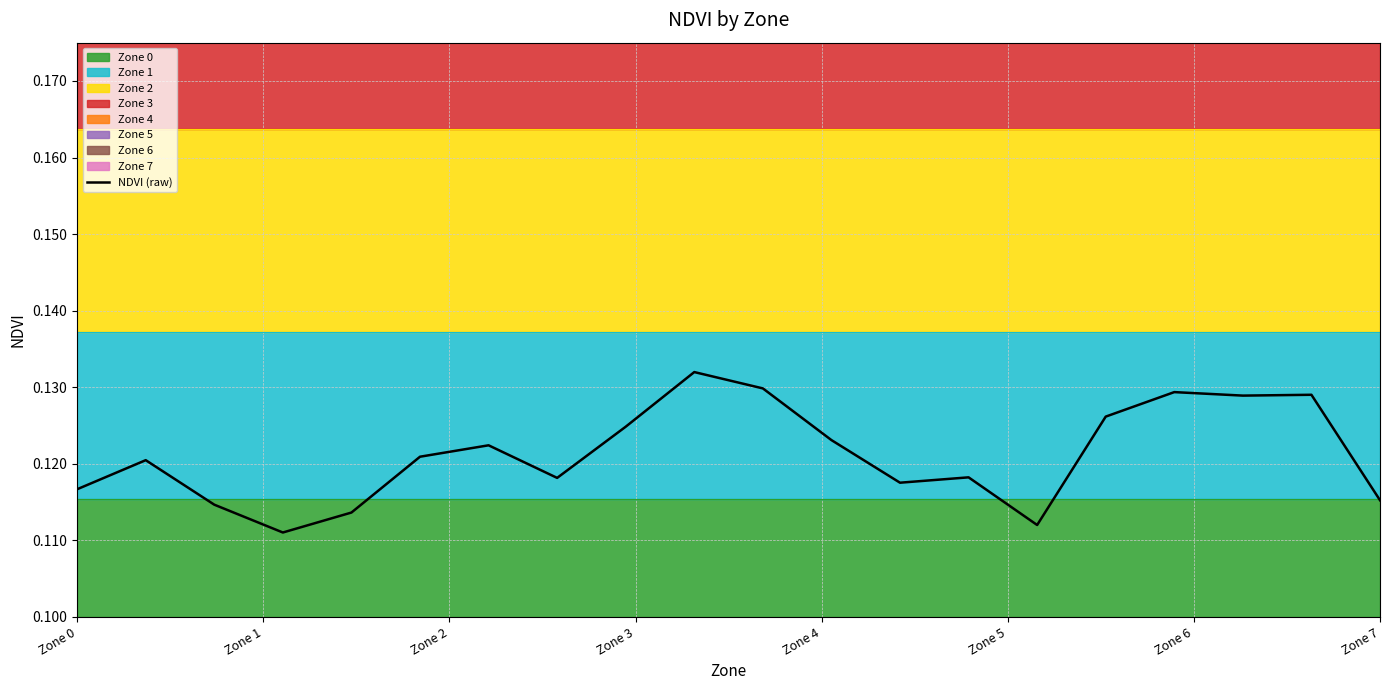

What is the average value?

0.1